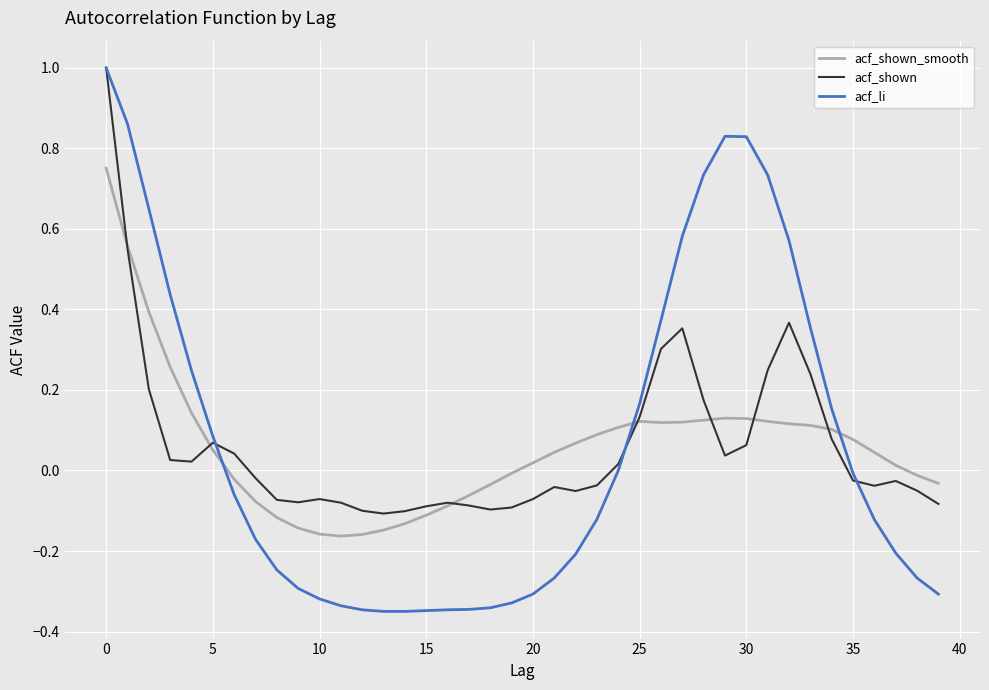

What is the greatest value displayed?

1.0